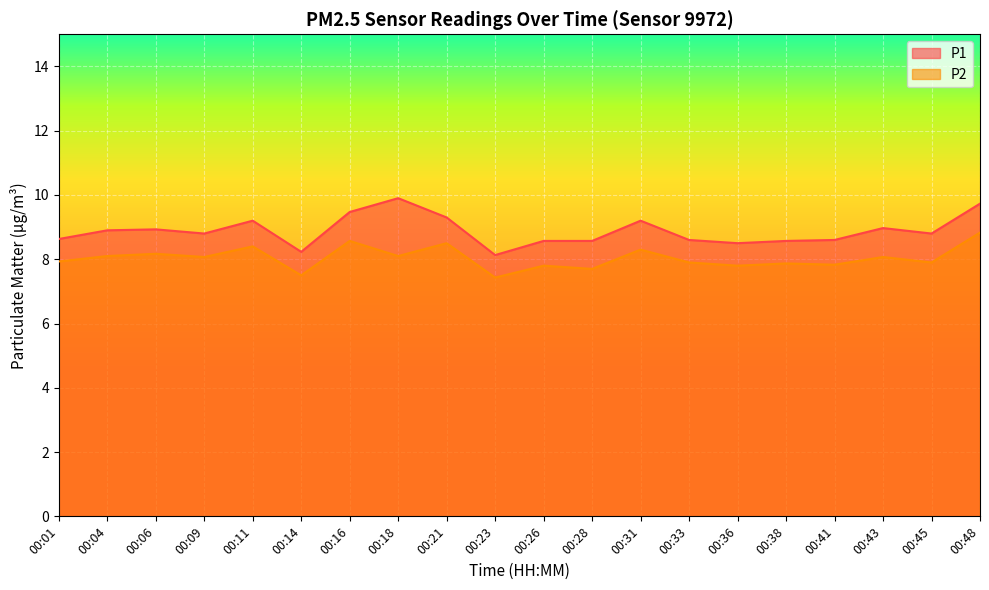

What is the sum of all P2 values?

160.8